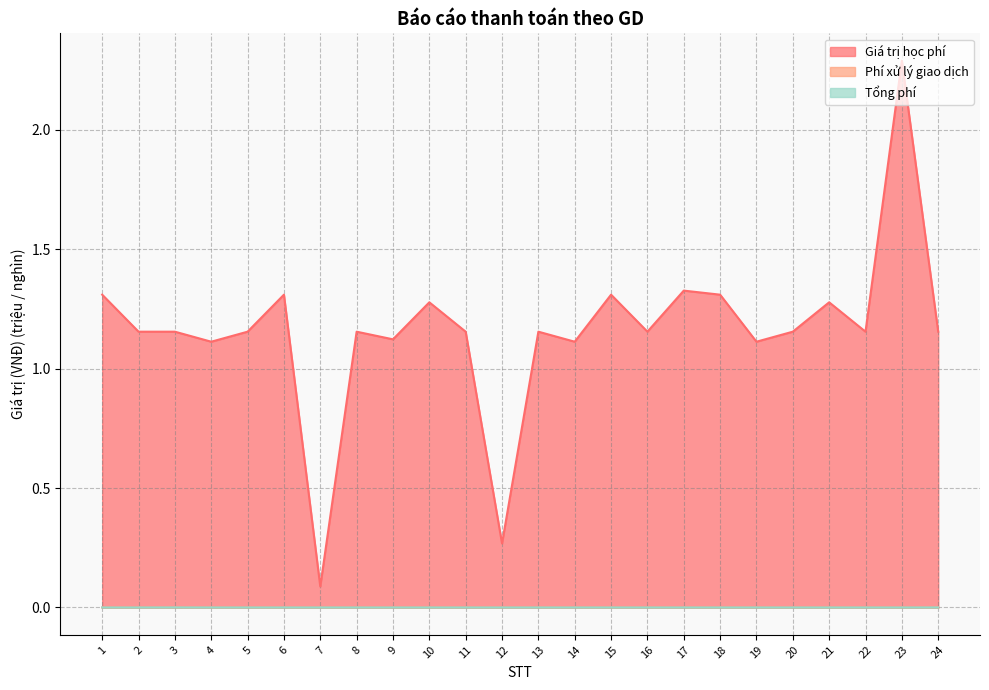

At how many categories does at least one series exceed 1?

22